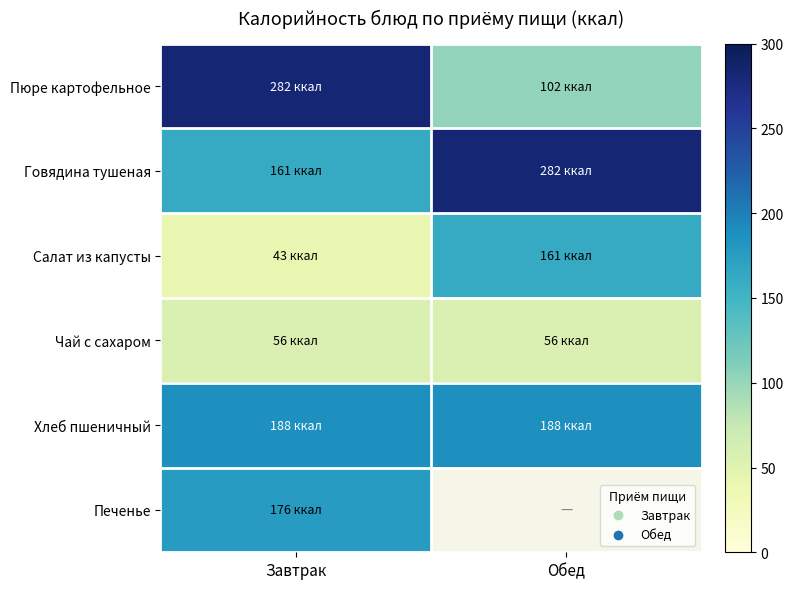

True or false: Печенье has a value of 115.4 at Завтрак.

False